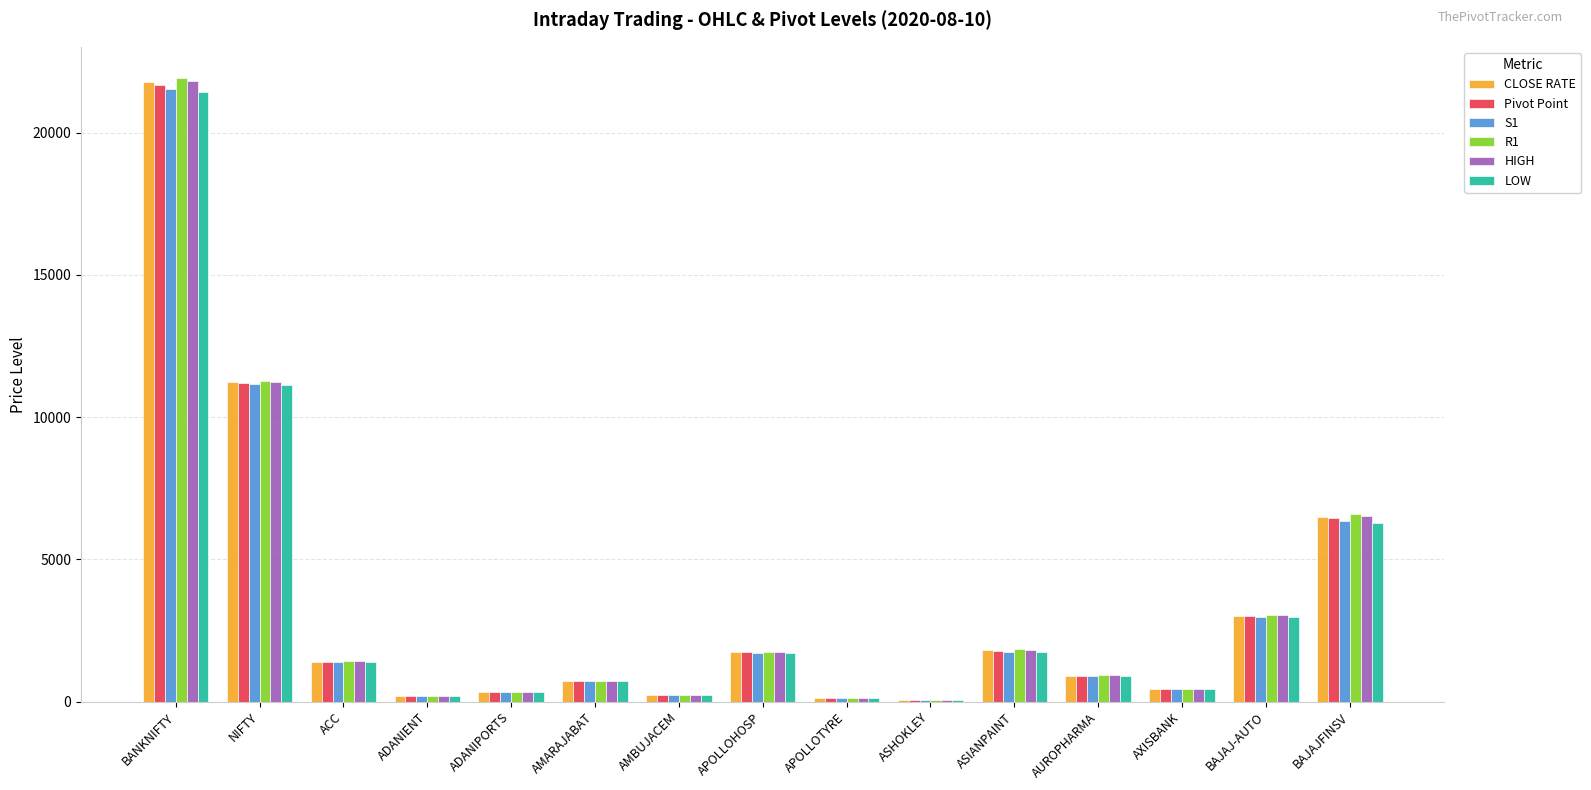

The value of Pivot Point at AMARAJABAT is 723.1. True or false?

True